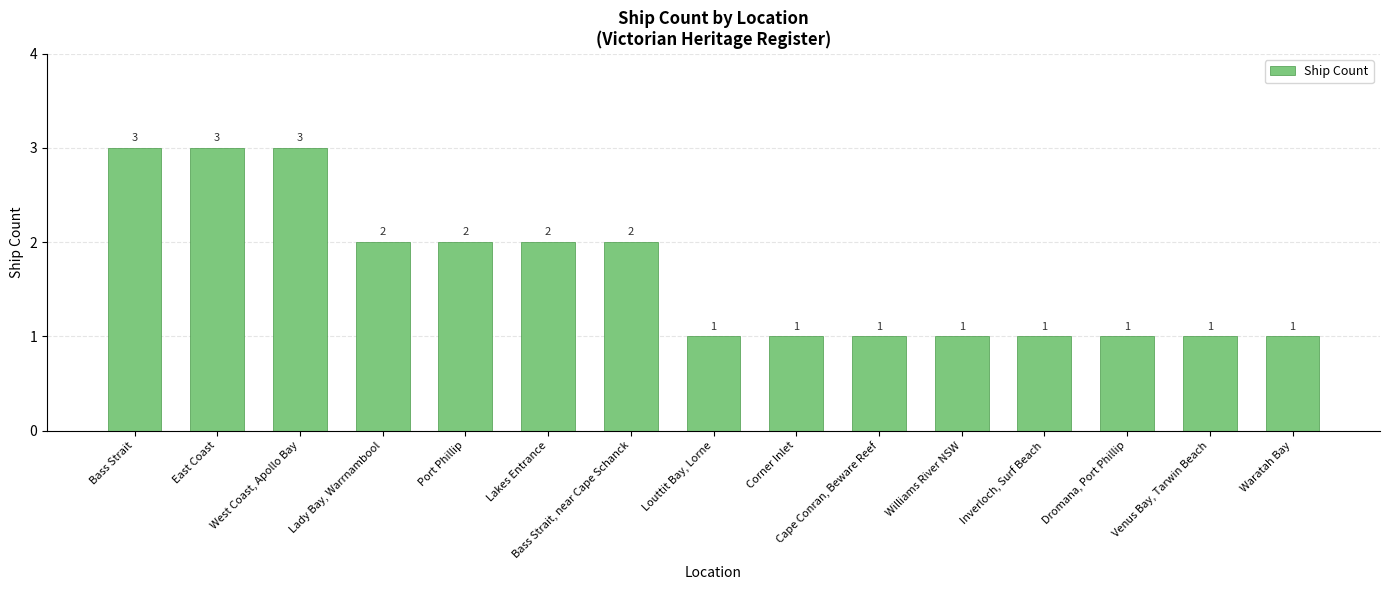

Does the chart contain any negative values?

No